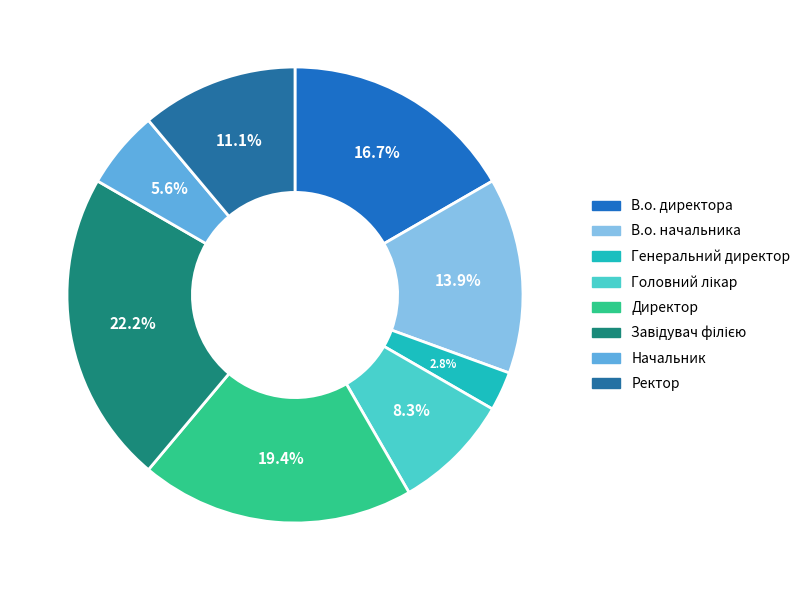

Is В.о. начальника the majority of the pie?

No